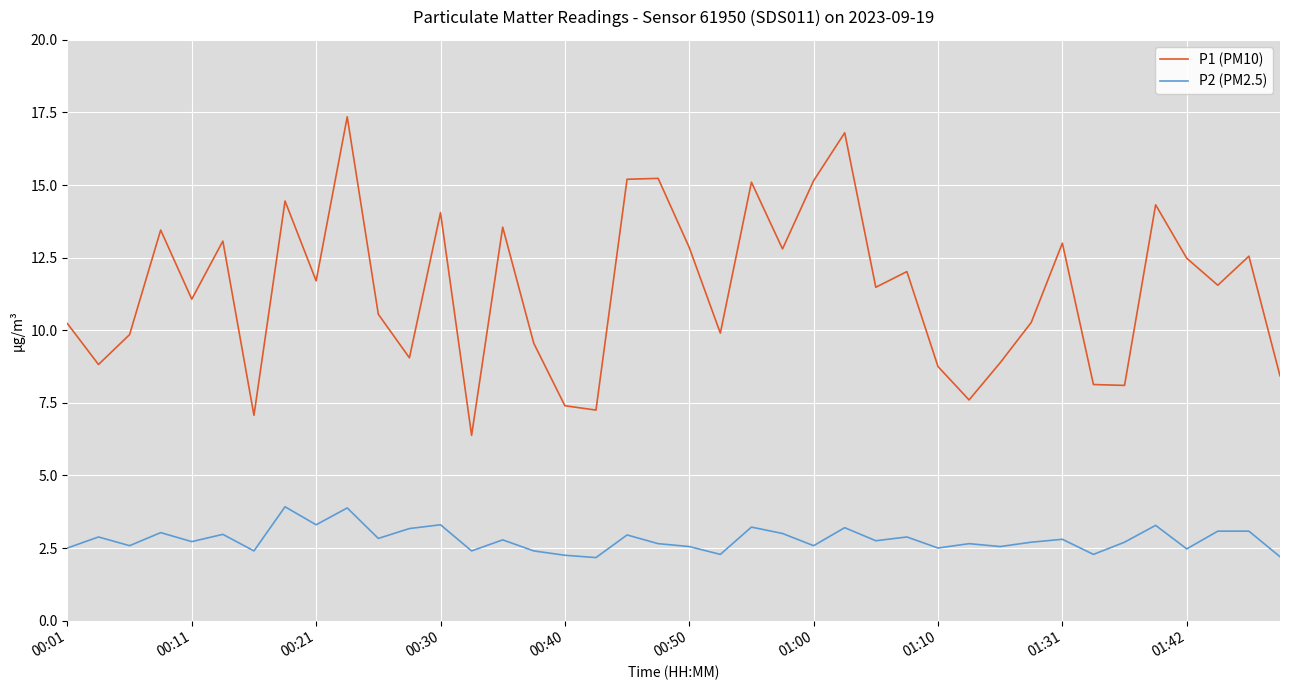

True or false: P2 (PM2.5) and P1 (PM10) intersect in this chart.

False